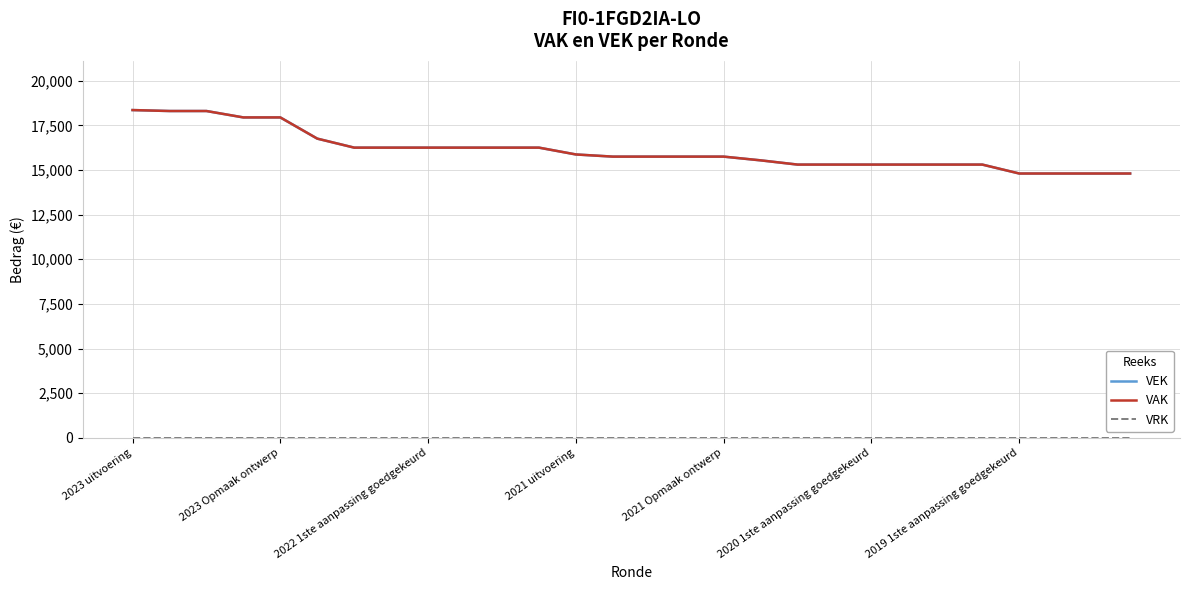

True or false: VEK and VRK intersect in this chart.

False